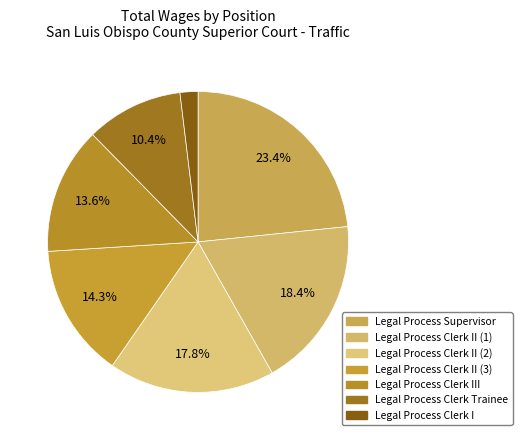

How many slices are in this pie chart?

7